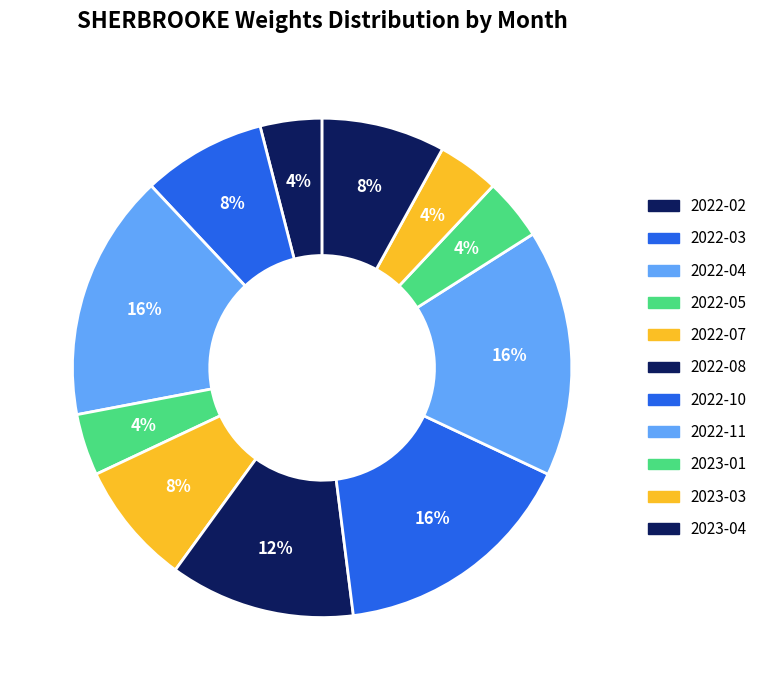

Which category has the smallest portion of the pie?

2022-02